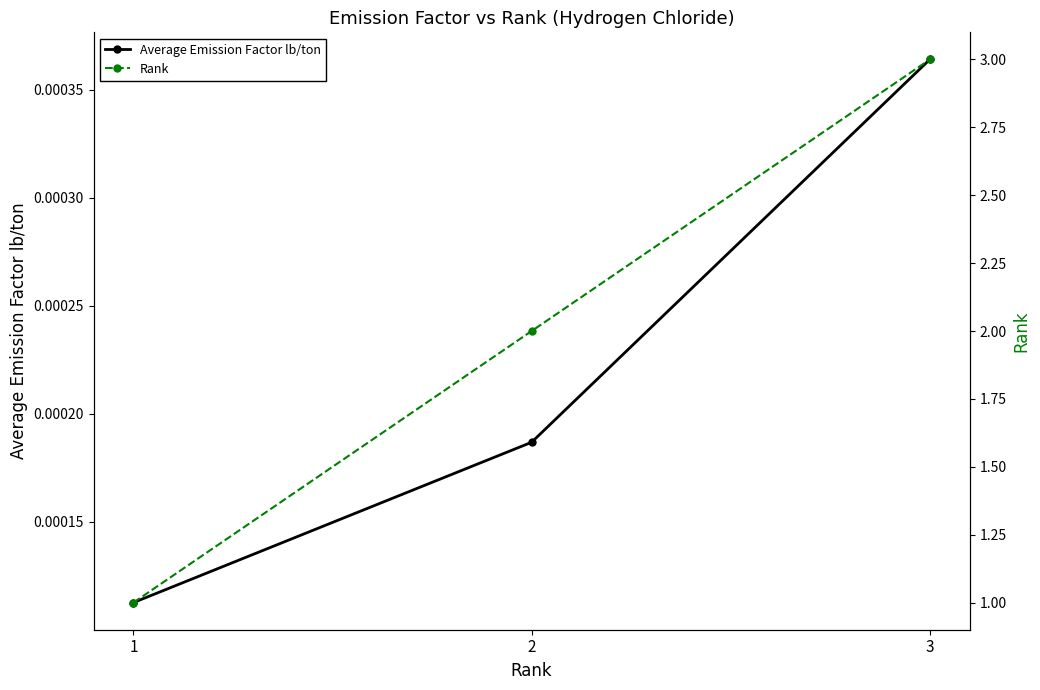

What is the maximum value shown in the chart?

3.0